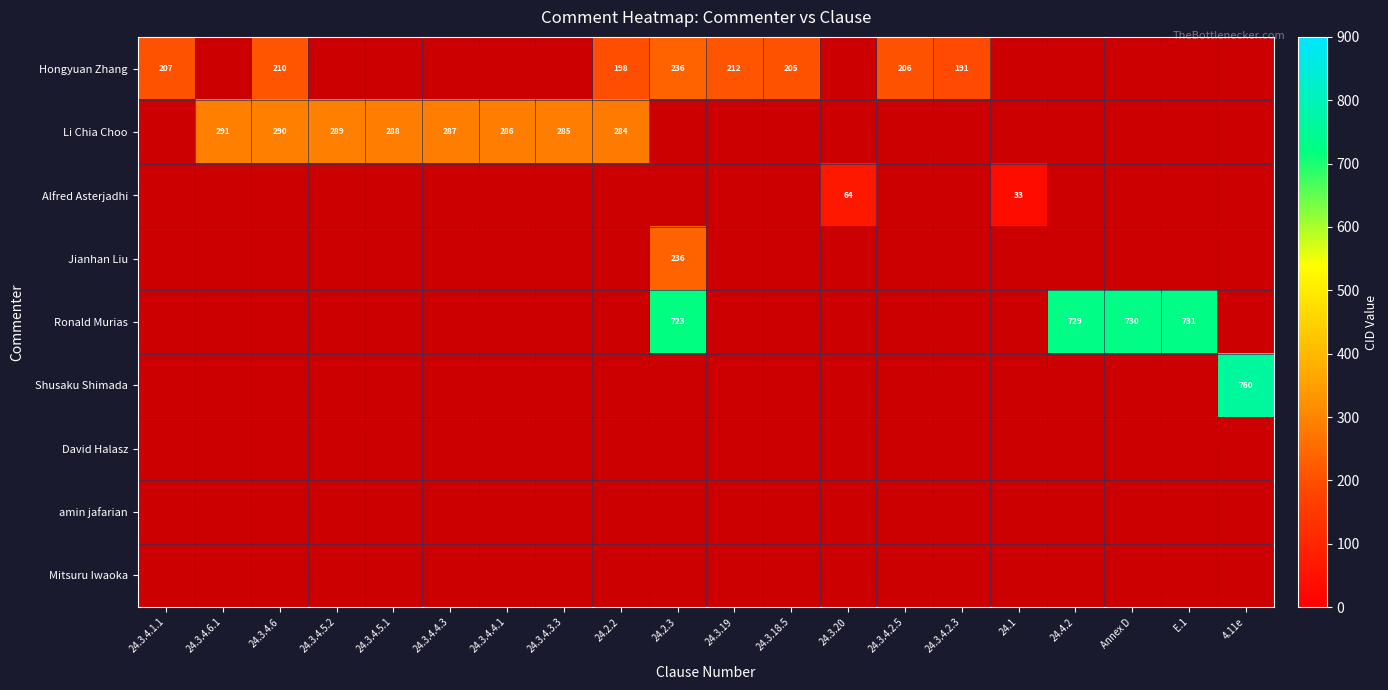

True or false: Ronald Murias has a value of 731 at E.1.

True